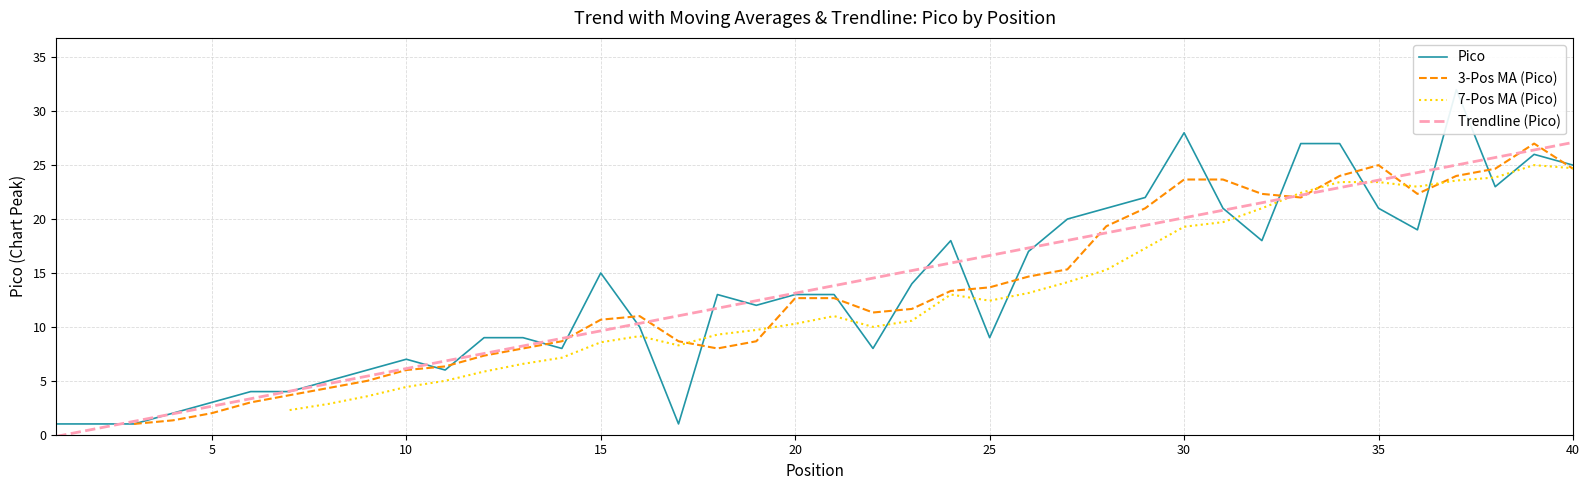

True or false: Trendline (Pico) has a value of 27.1 at 40.

True